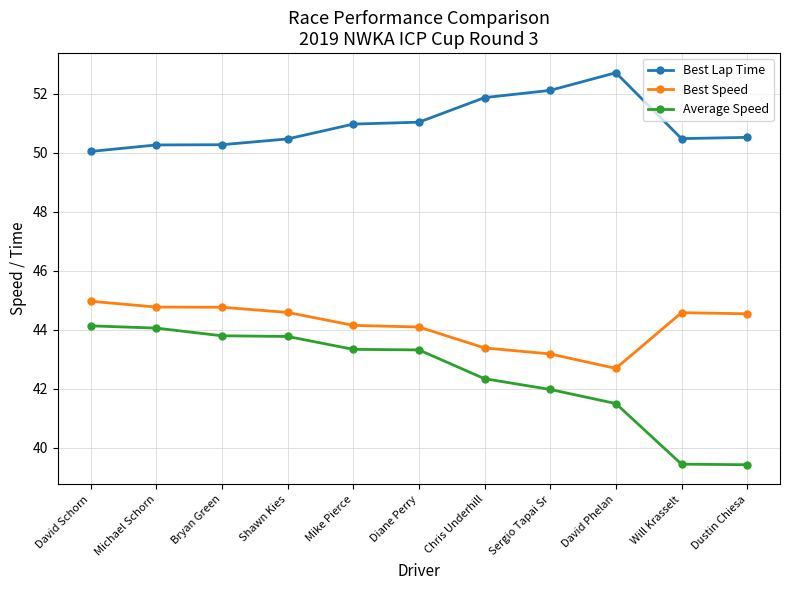

Which series has the largest total across all categories?

Best Lap Time